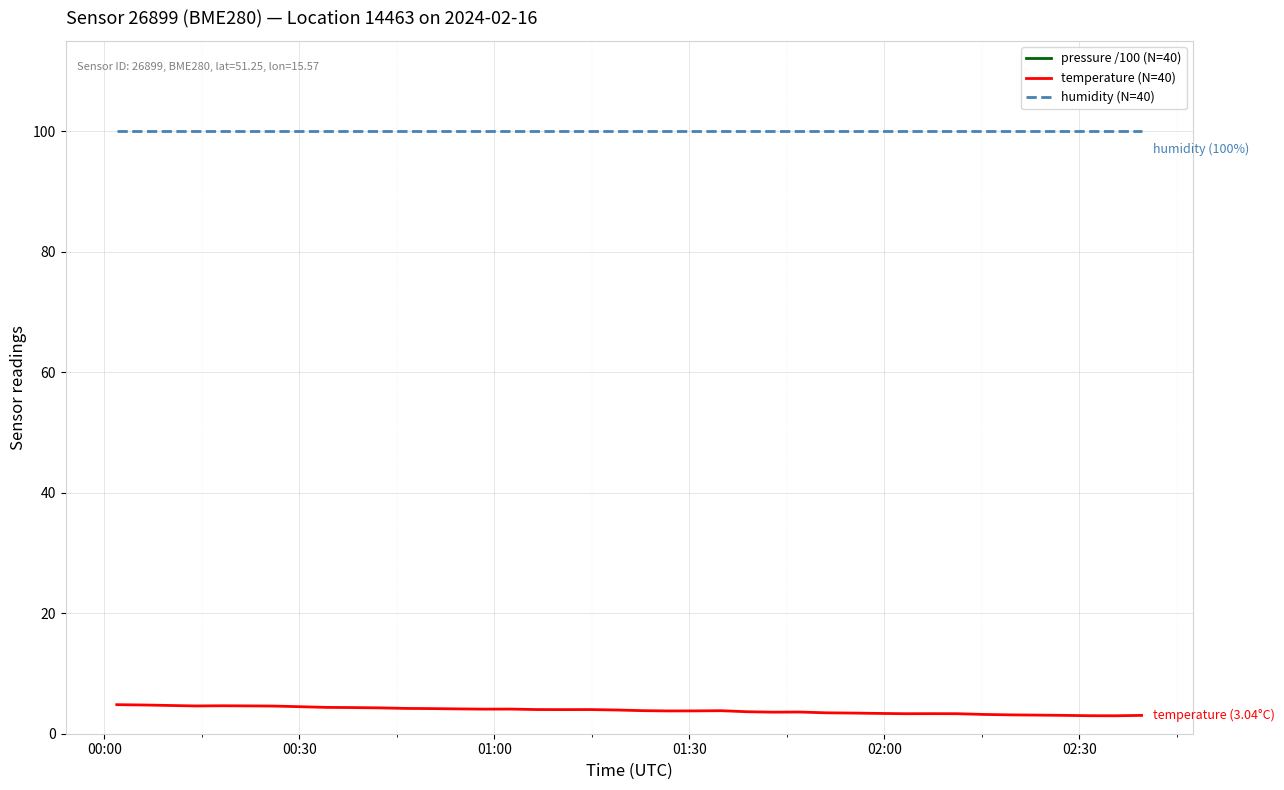

What is the total value across all series at 02:30?

761.9